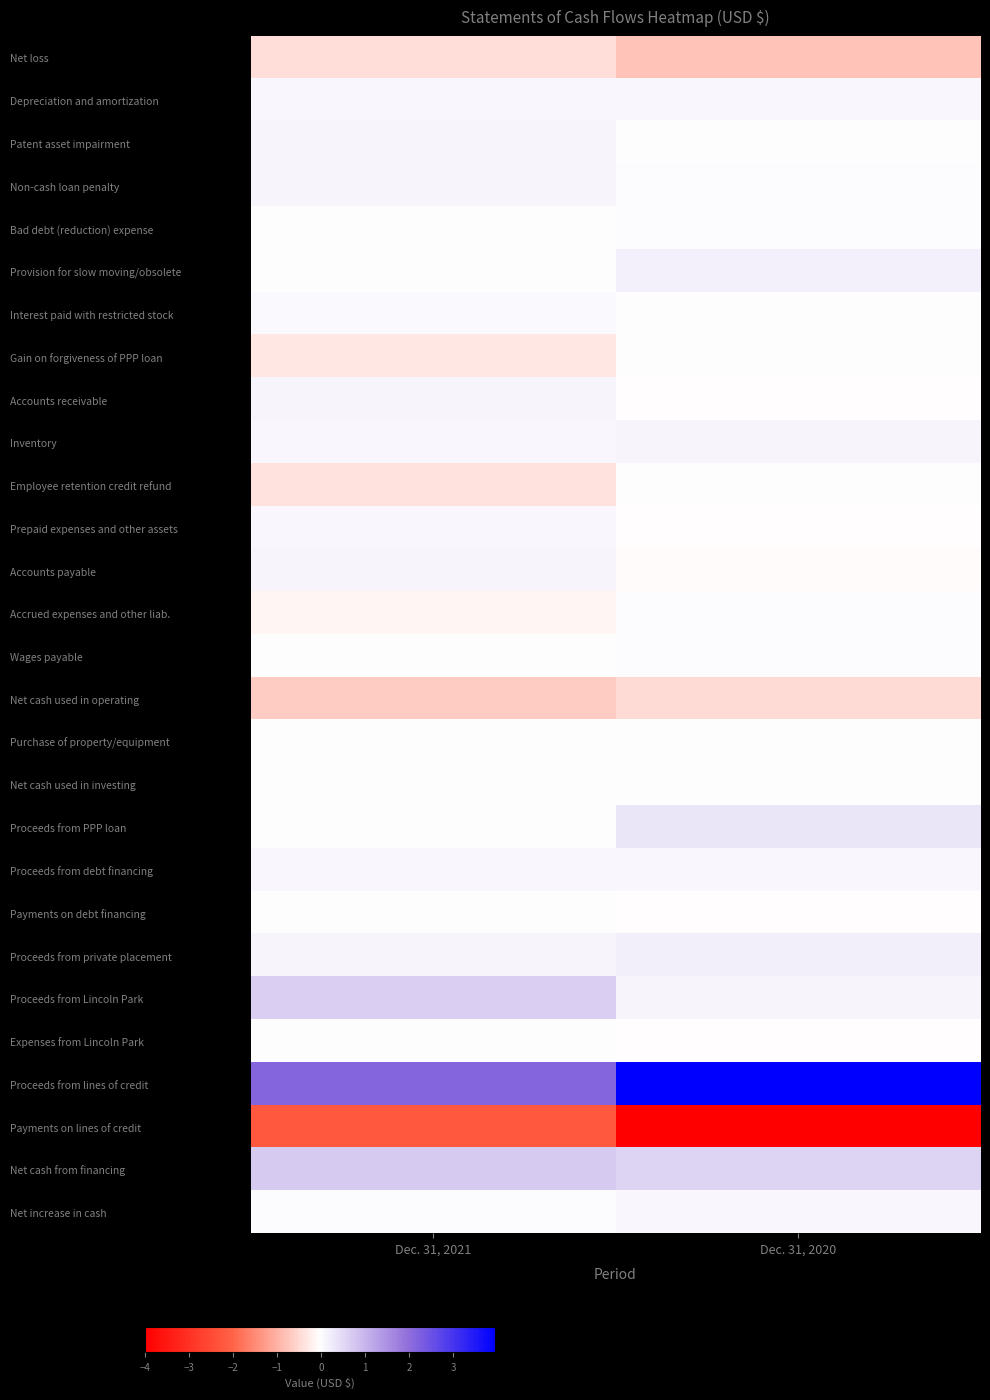

What is the spread (max minus min) of values at Dec. 31, 2020?

7958000